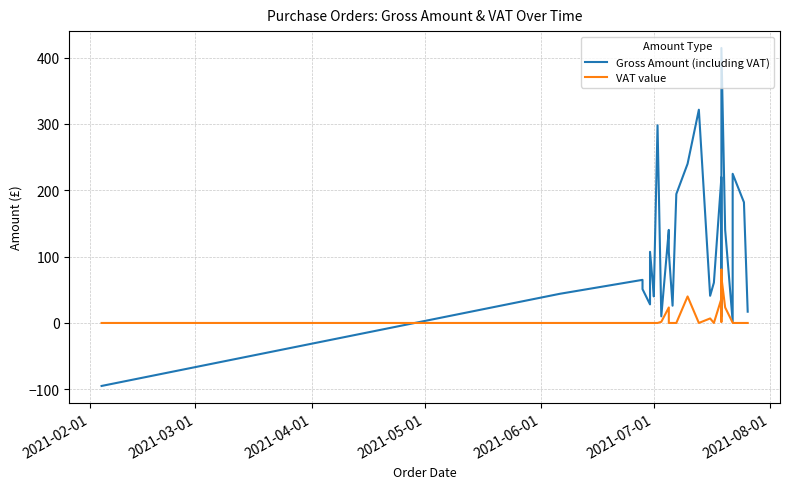

Count the number of data series in this chart.

2